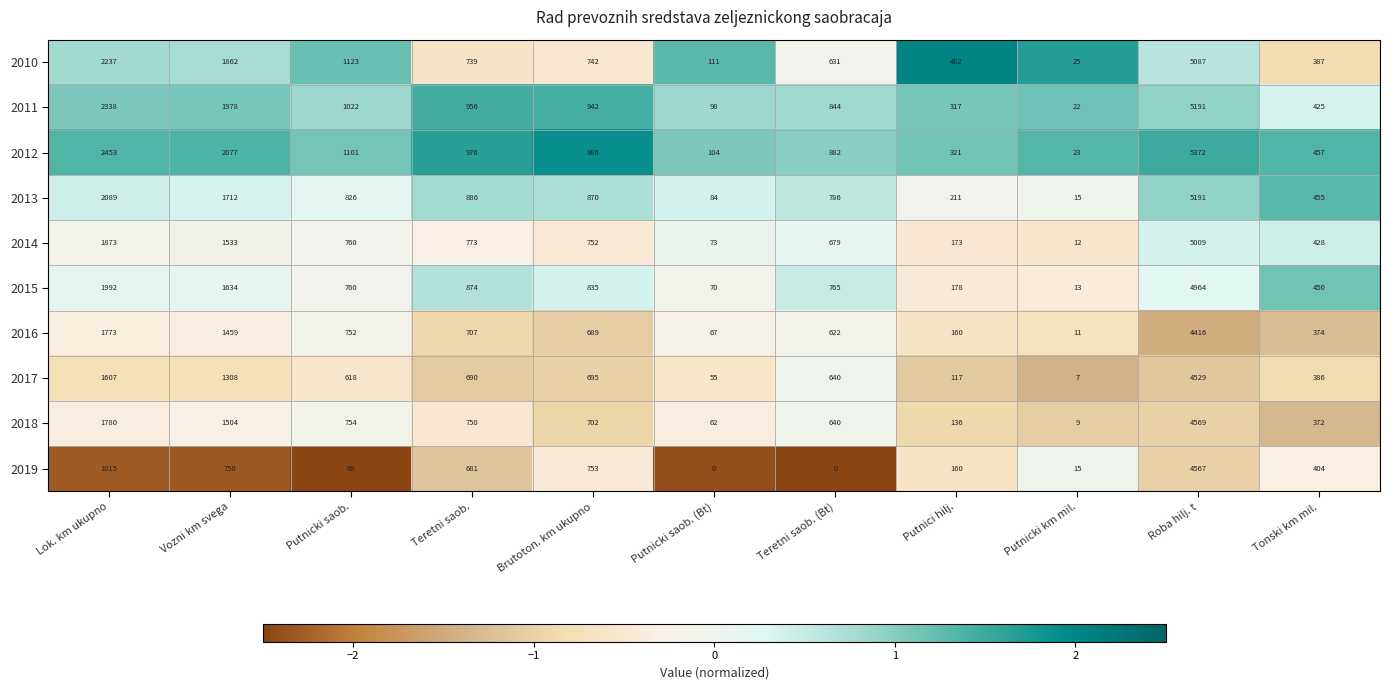

How many data points in 2013 are less than 826?

5